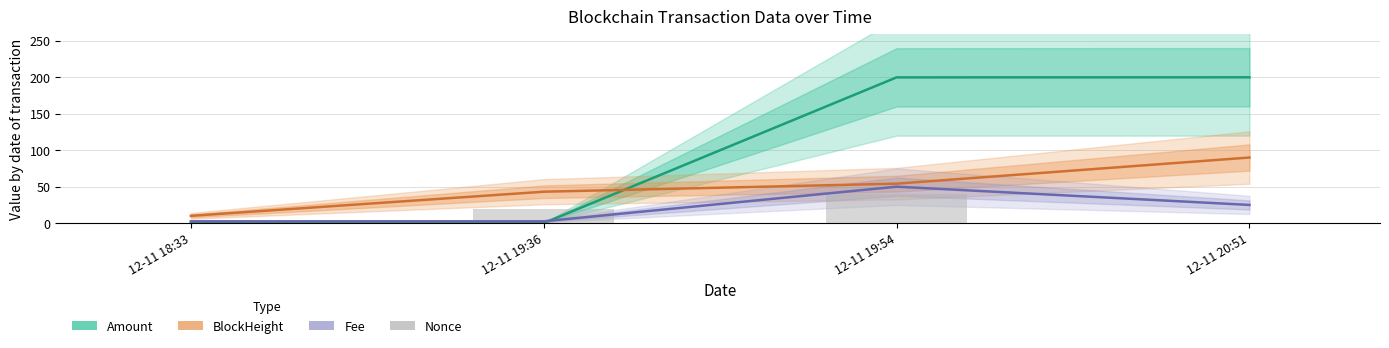

What is the value of the BlockHeight bar at the 3rd from the left?

54.1